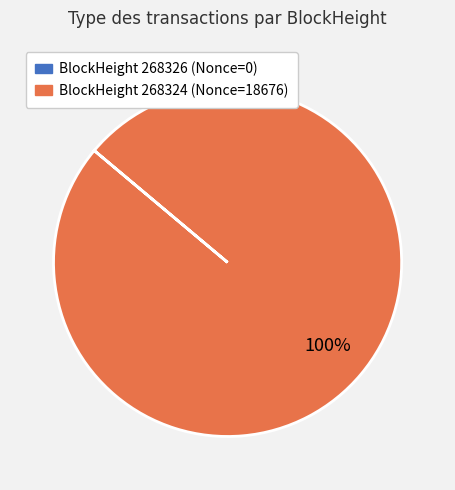

Does any single category account for the majority?

Yes